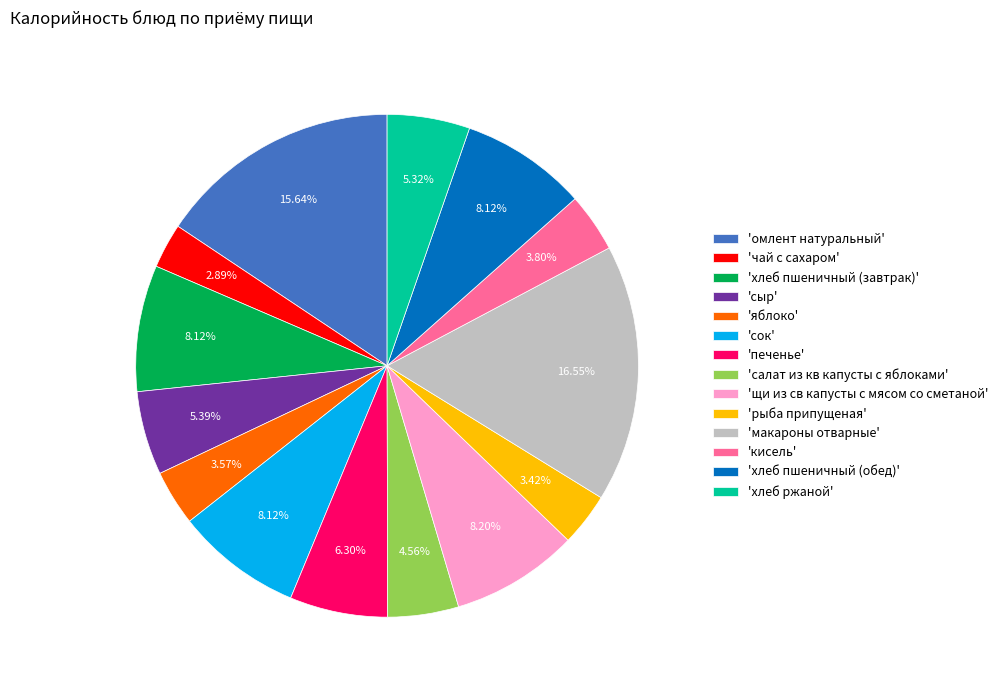

Is there any slice that represents more than half of the pie?

No